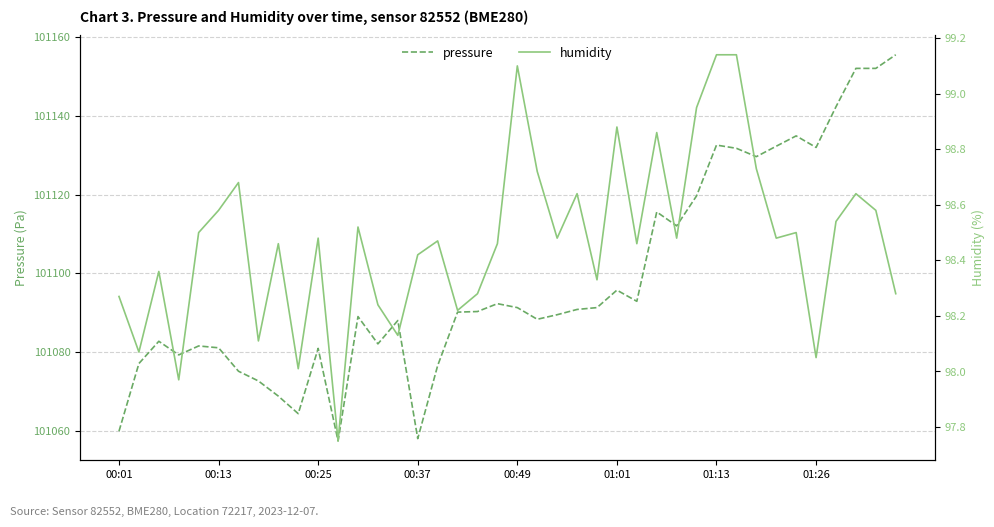

Read the pressure value at 33.

101132.3